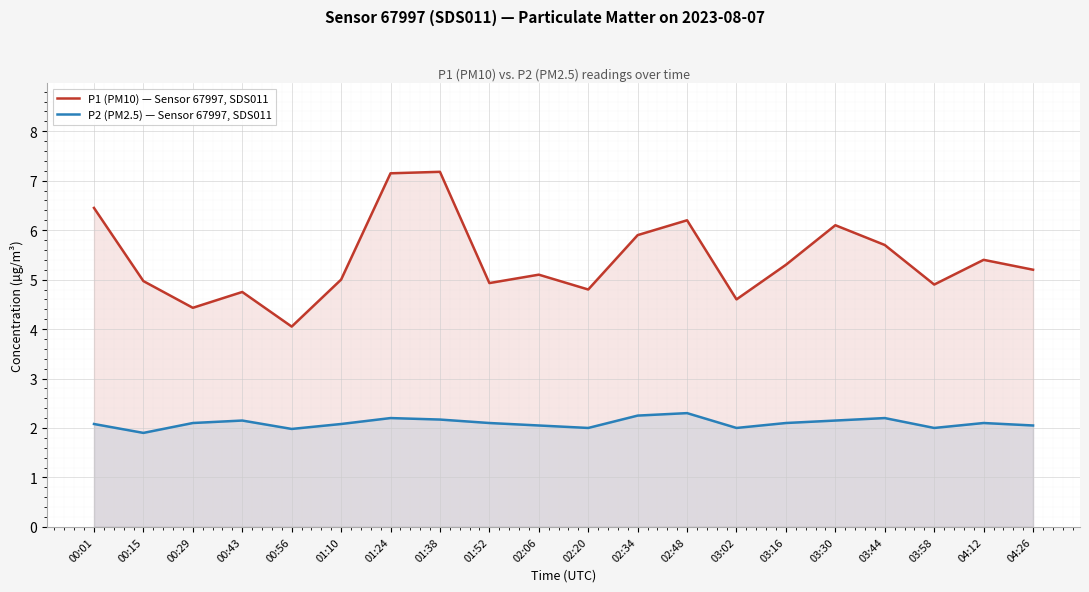

Reading right to left, what are all the values shown in this chart?

P1 (PM10) — Sensor 67997, SDS011: 04:26=5.2	04:12=5.4	03:58=4.9	03:44=5.7	03:30=6.1	03:16=5.3	03:02=4.6	02:48=6.2	02:34=5.9	02:20=4.8	02:06=5.1	01:52=4.9	01:38=7.2	01:24=7.2	01:10=5.0	00:56=4.0	00:43=4.8	00:29=4.4	00:15=5.0	00:01=6.5
P2 (PM2.5) — Sensor 67997, SDS011: 04:26=2.0	04:12=2.1	03:58=2.0	03:44=2.2	03:30=2.1	03:16=2.1	03:02=2.0	02:48=2.3	02:34=2.2	02:20=2.0	02:06=2.0	01:52=2.1	01:38=2.2	01:24=2.2	01:10=2.1	00:56=2.0	00:43=2.1	00:29=2.1	00:15=1.9	00:01=2.1